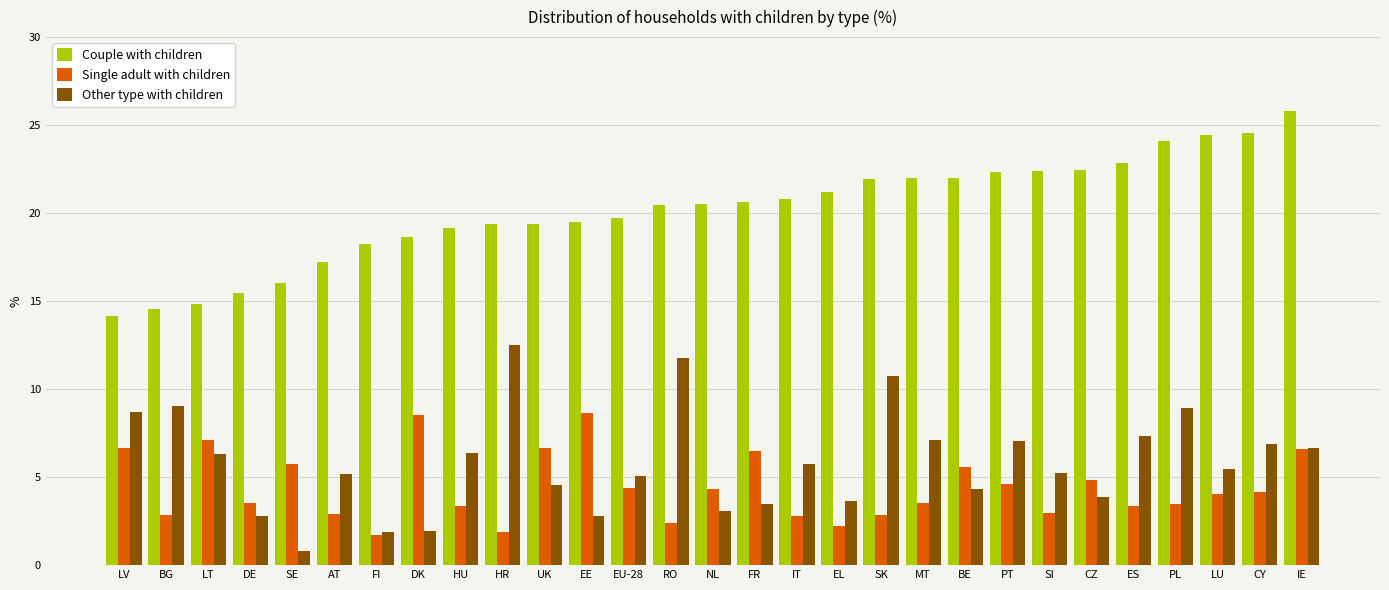

Is the value of Couple with children at EL greater than the value of Single adult with children at BG?

Yes